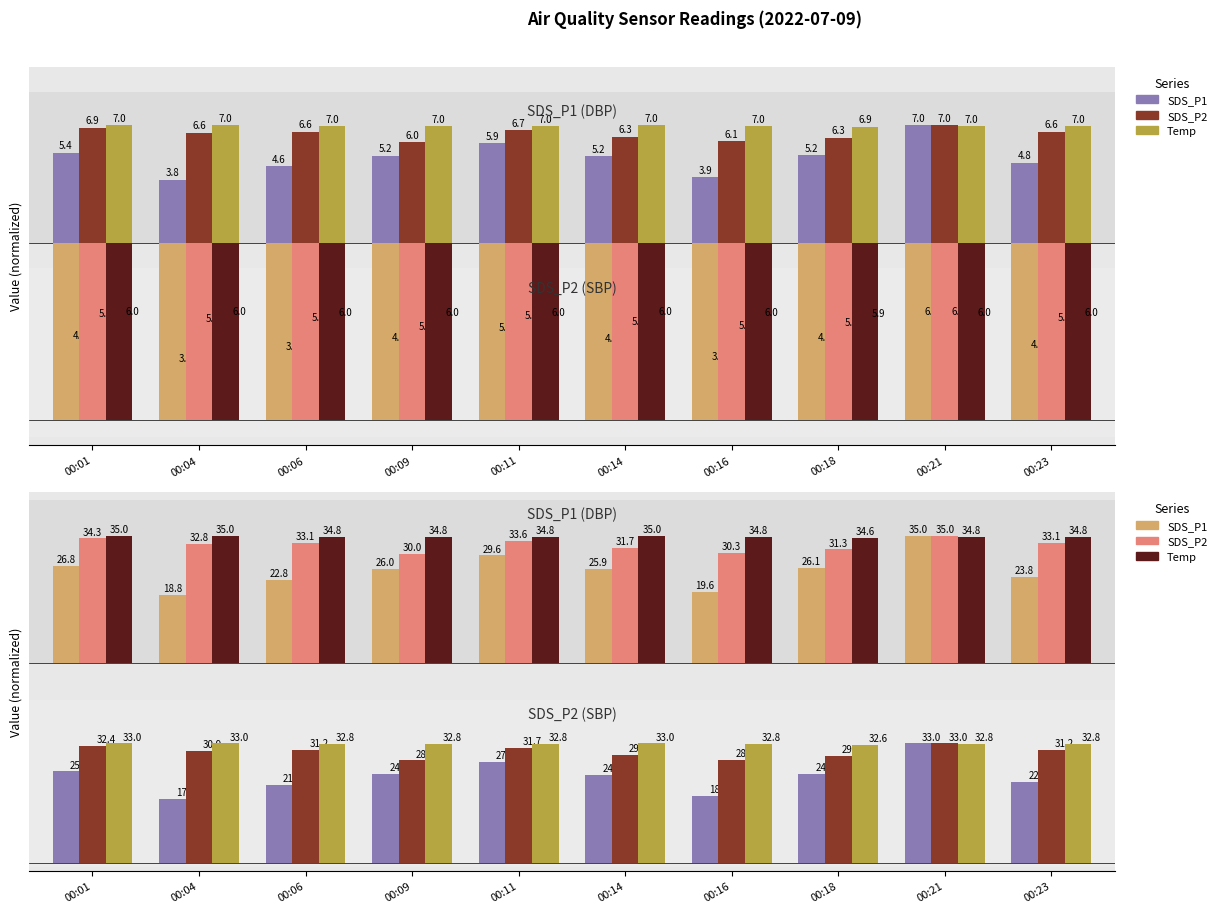

What is the difference between the highest and lowest values at 00:23?

41.2